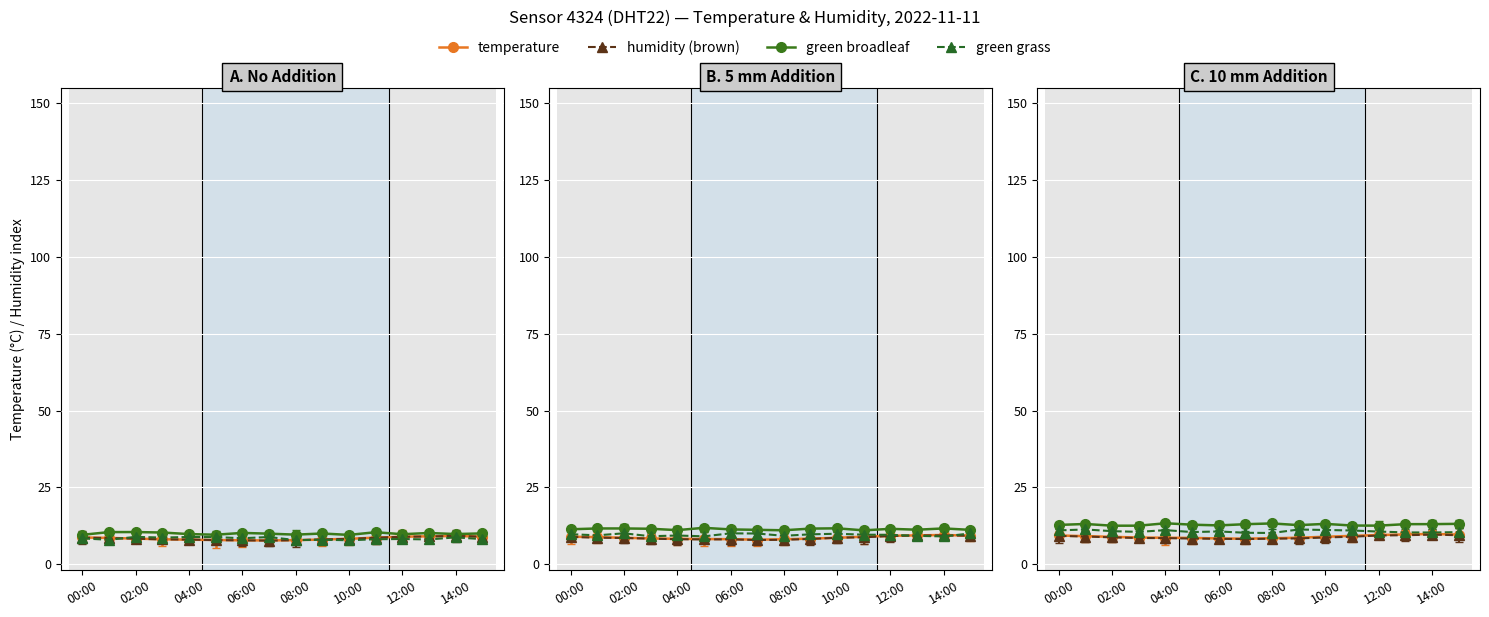

The chart shows a value of 16.7 at 14:00. True or false?

False